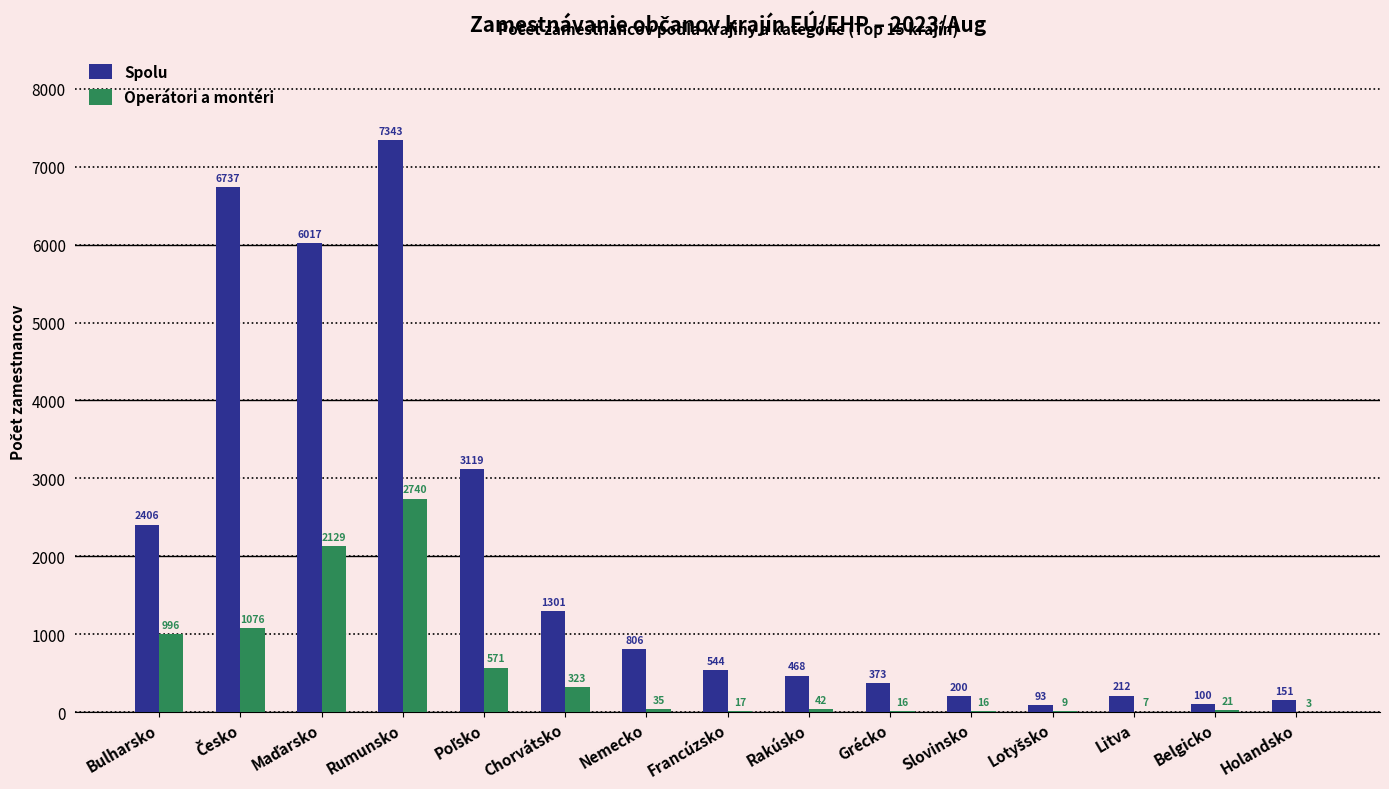

True or false: Spolu has a value of 110 at Grécko.

False